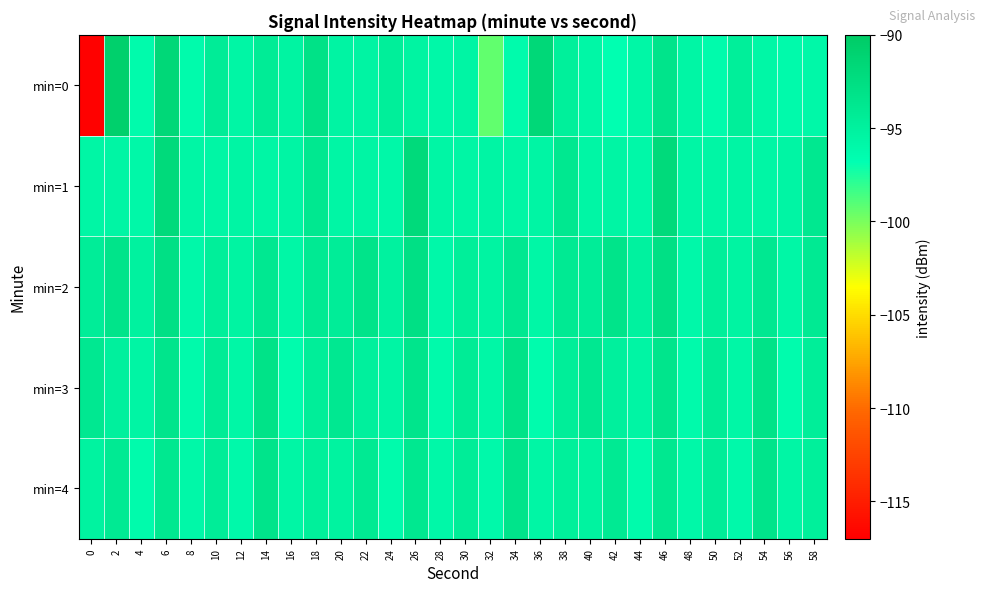

Which series has the largest range (max minus min)?

min=0